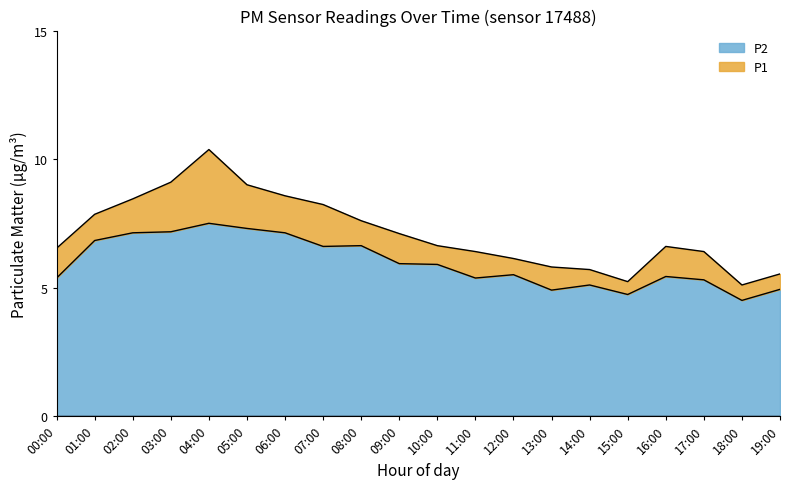

Where is P2 nearest to the value 6?

09:00